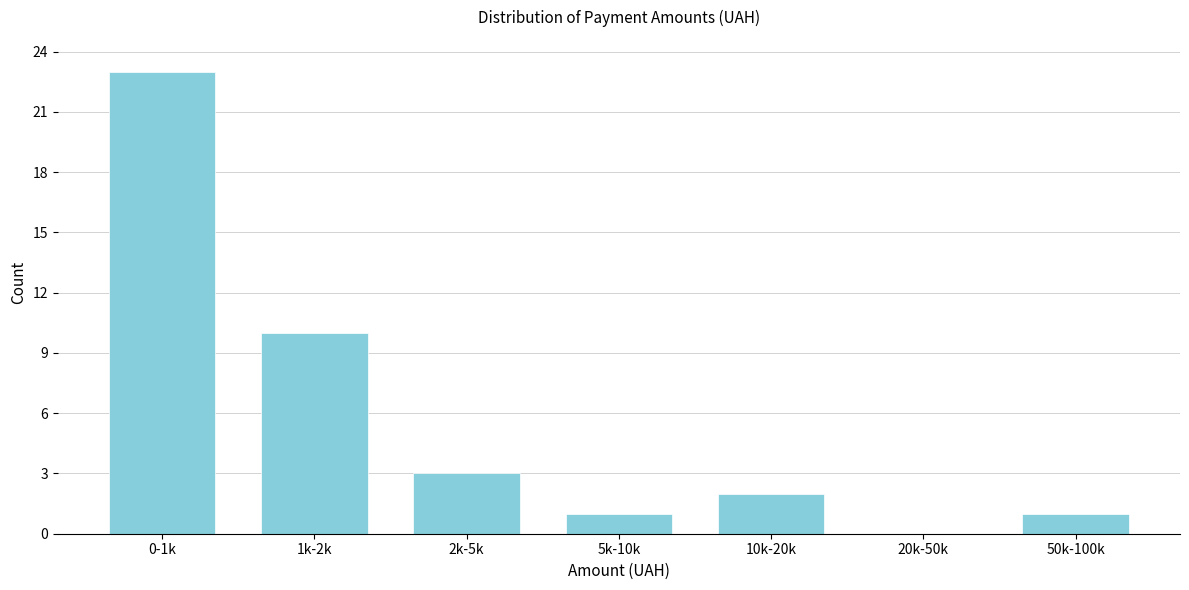

Reading left to right, extract all data points from this chart.

0-1k=23	1k-2k=10	2k-5k=3	5k-10k=1	10k-20k=2	20k-50k=0	50k-100k=1